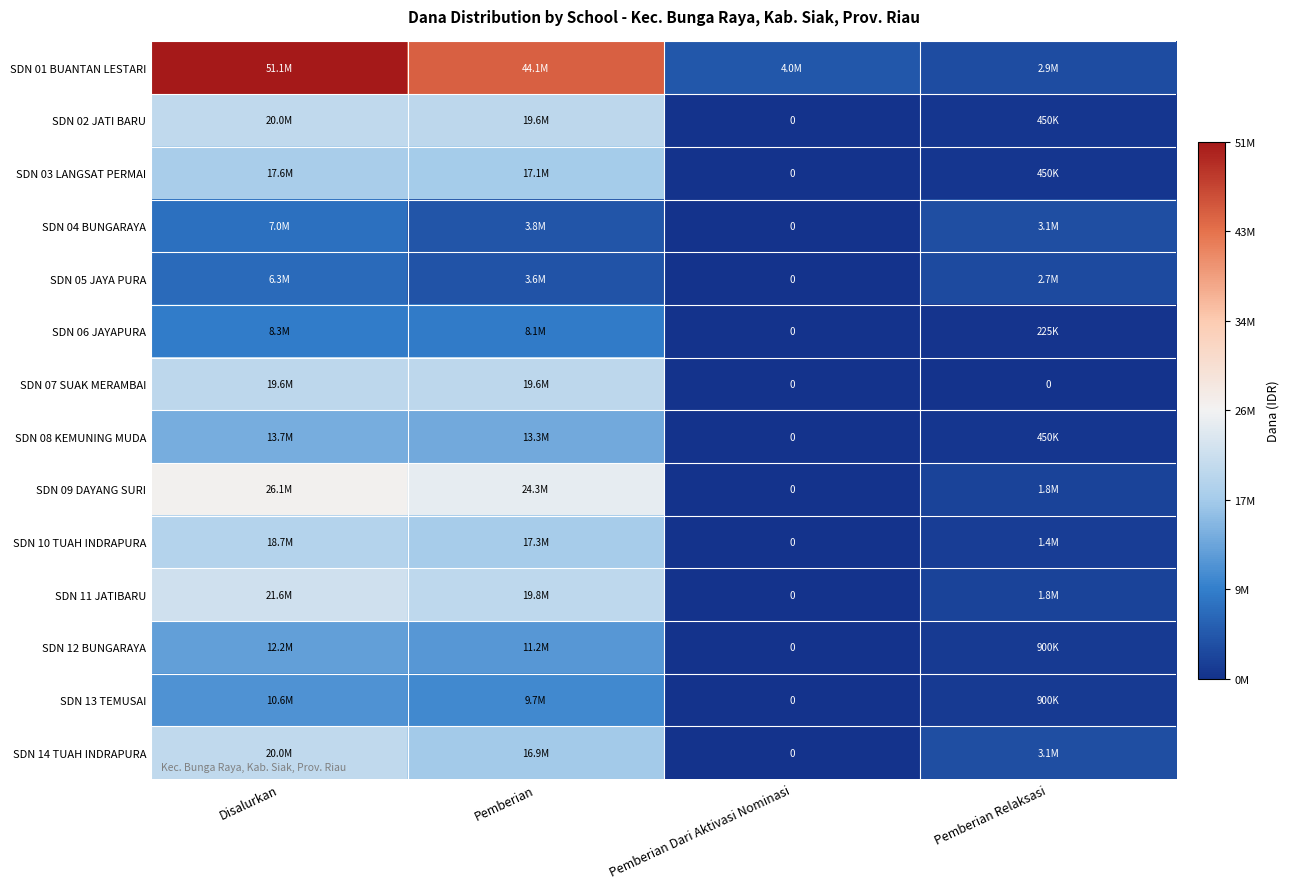

Which category has the lowest value in the SDN 10 TUAH INDRAPURA series?

Pemberian Dari Aktivasi Nominasi